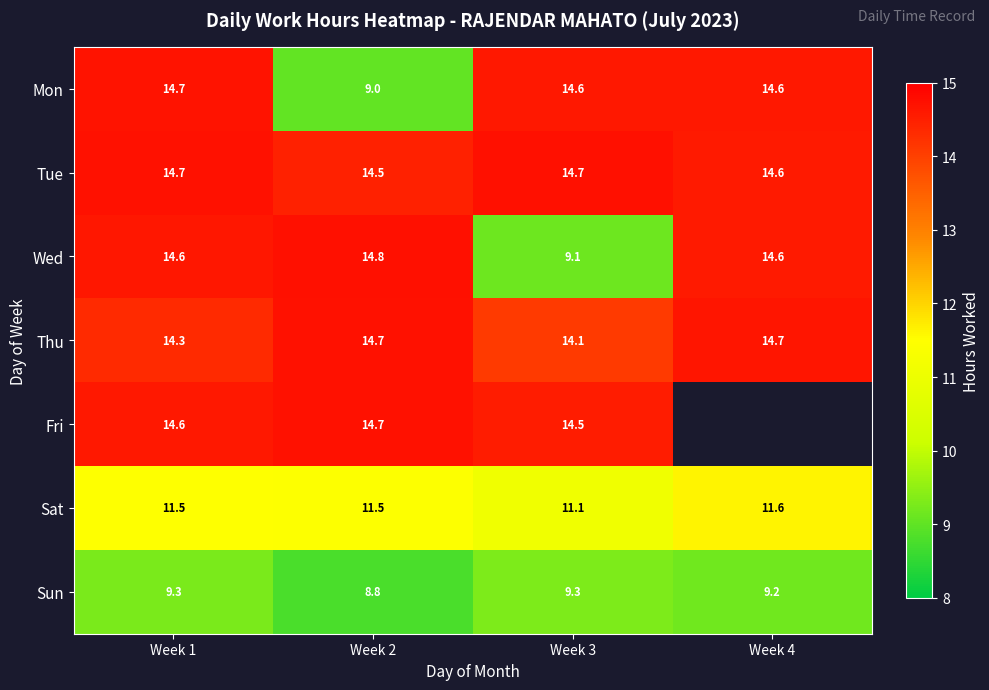

Is the value of Thu at Week 2 greater than the value of Sun at Week 2?

Yes